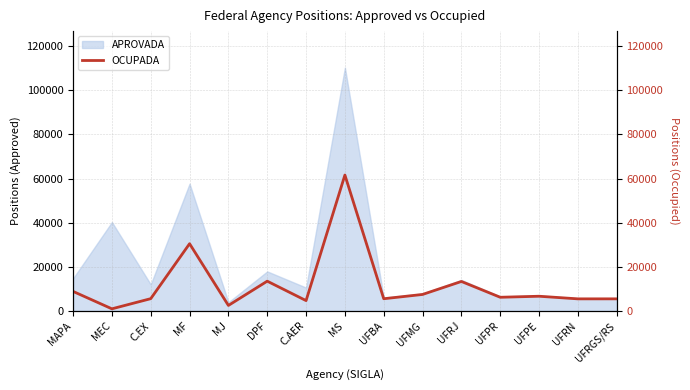

List the labels in order of value, largest first.

MS, MF, DPF, UFRJ, MAPA, UFMG, UFPE, UFPR, C.EX, UFBA, UFRGS/RS, UFRN, C.AER, MJ, MEC